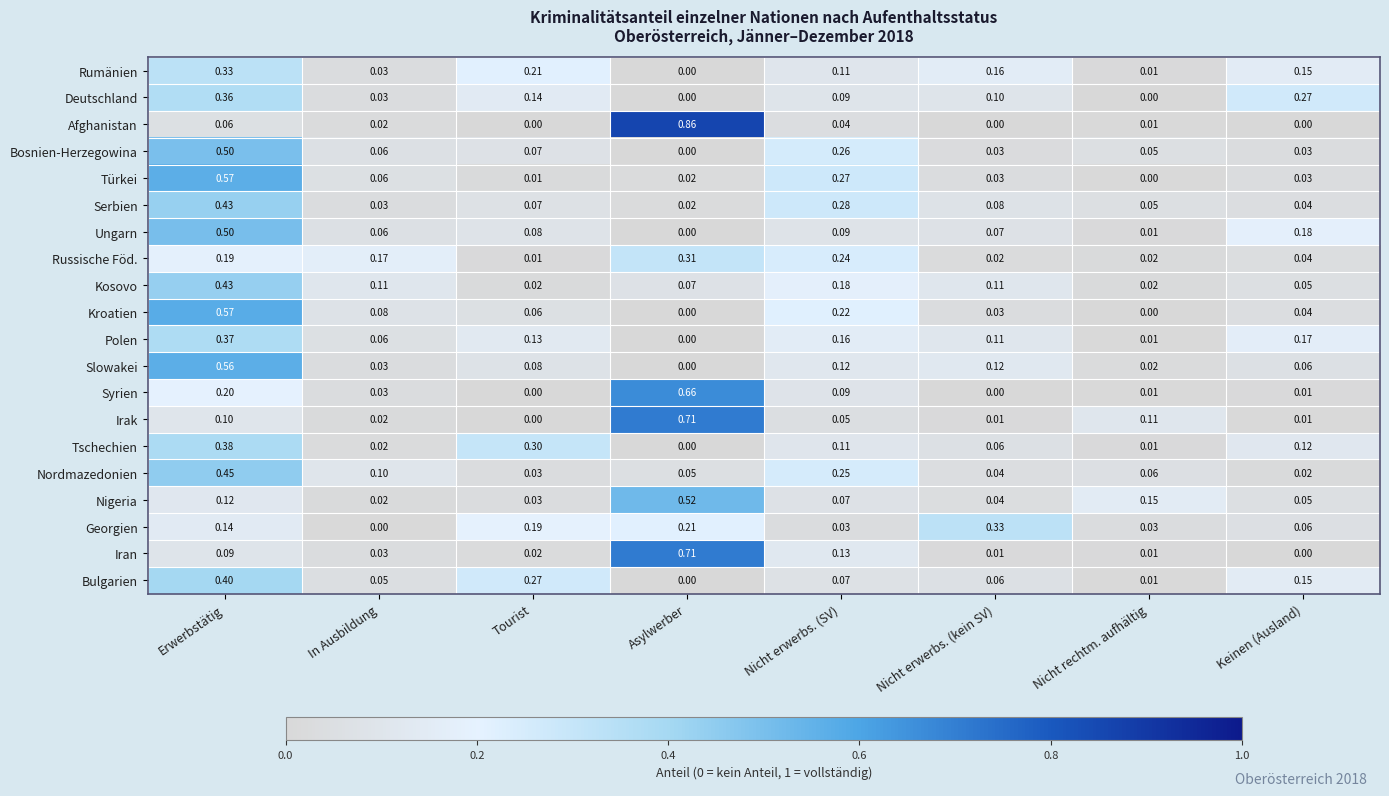

Which label corresponds to the largest value in the chart?

Asylwerber